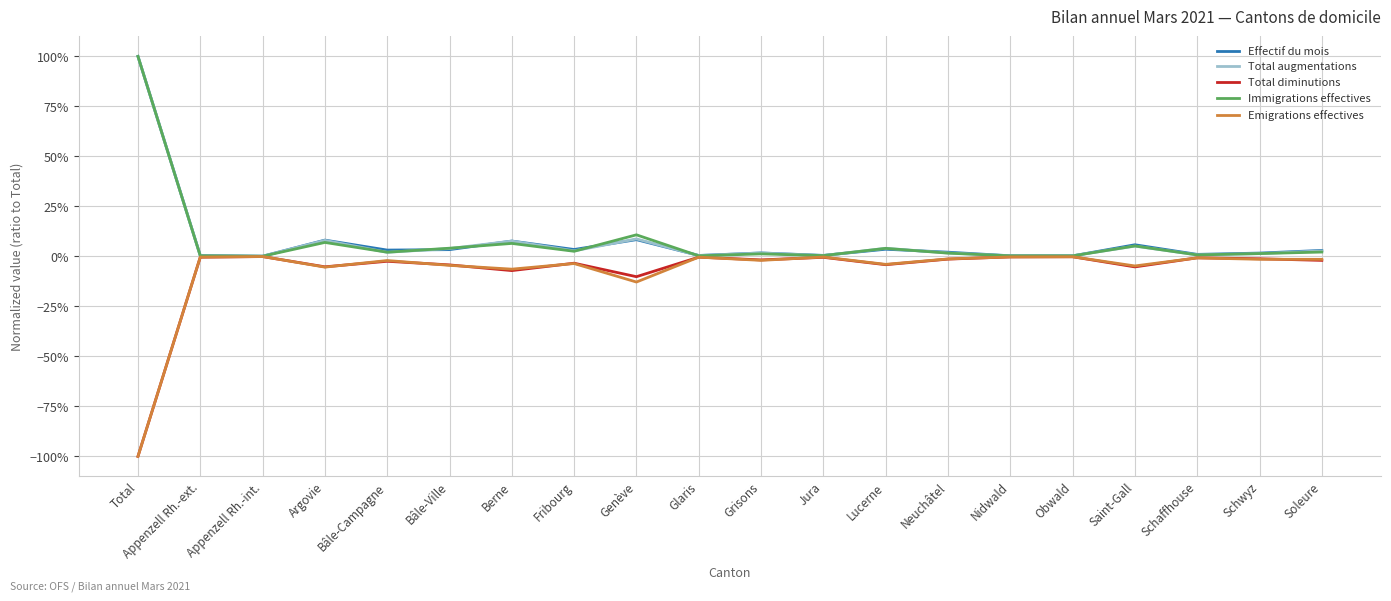

What is the difference between the maximum and minimum values in the Total diminutions series?

1.0